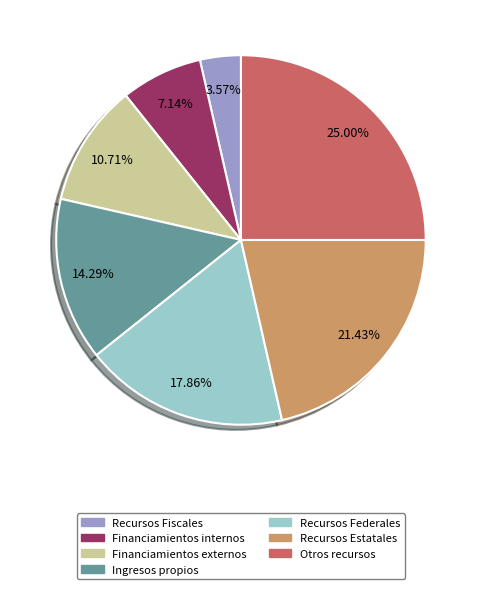

Does Recursos Federales represent more than half of the total?

No